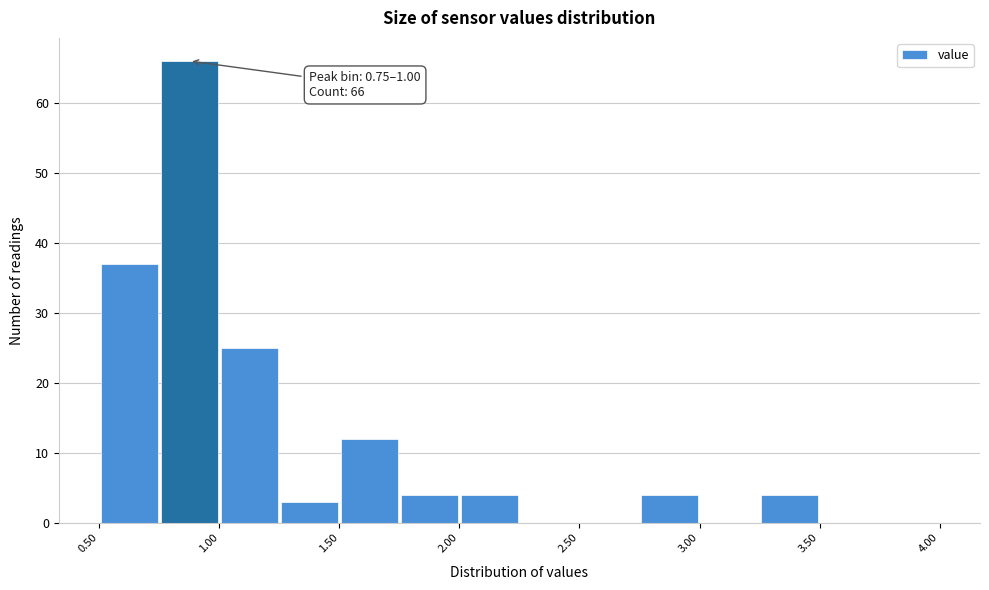

Over which range of the x-axis is the bar tallest?

0.75 to 1.00